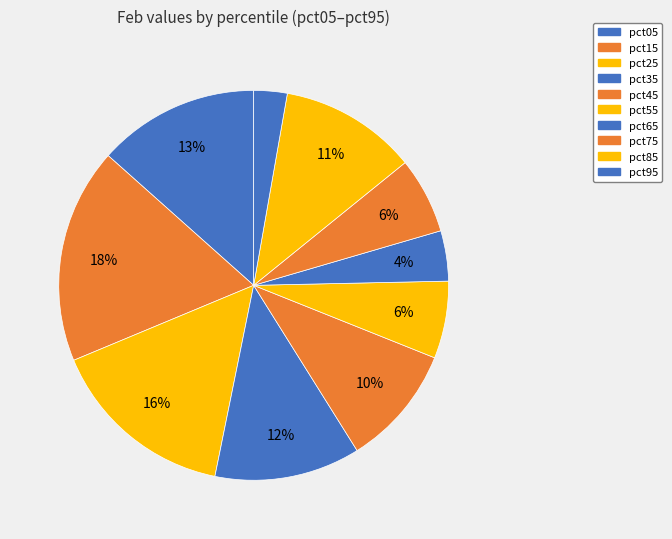

What is the largest slice in the pie chart?

pct15